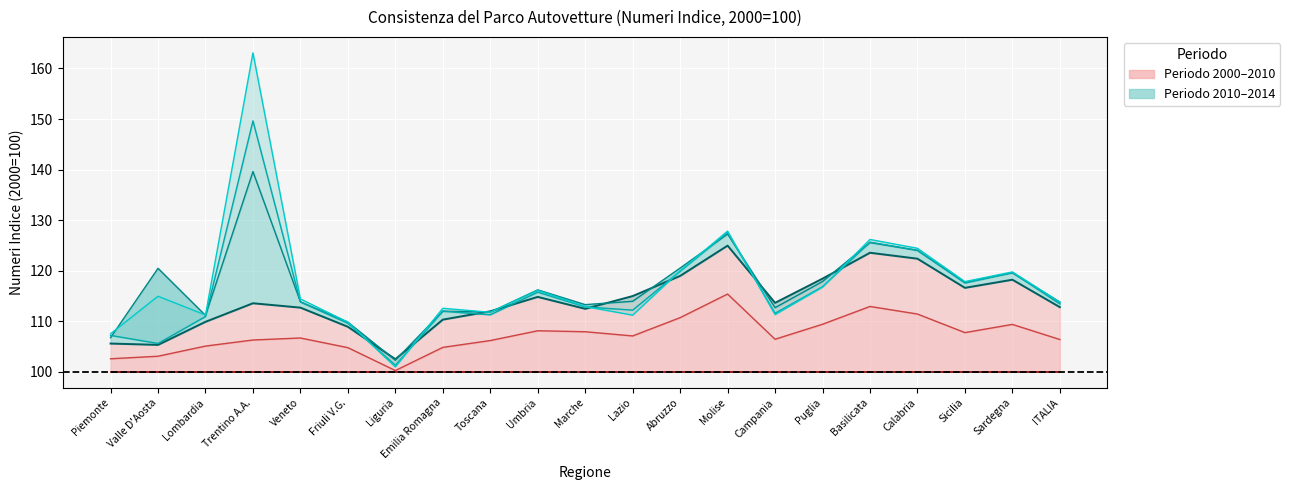

The Index 2013 series shows 113.8 at Veneto. True or false?

True